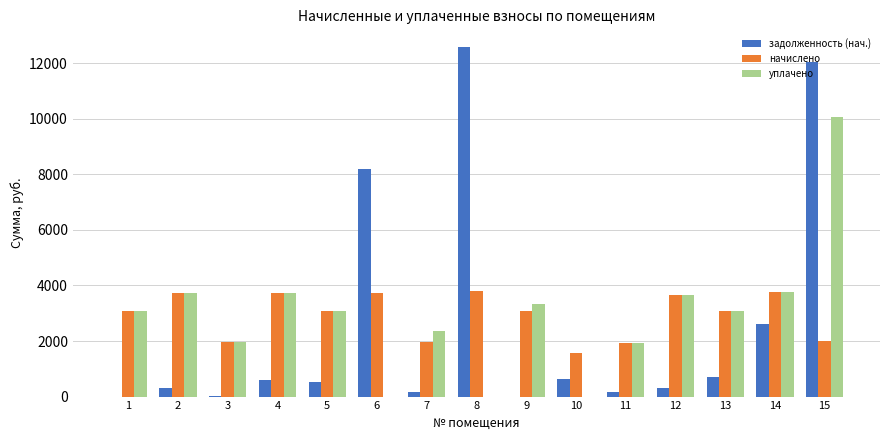

What is the total value across all series at 14?

10145.0